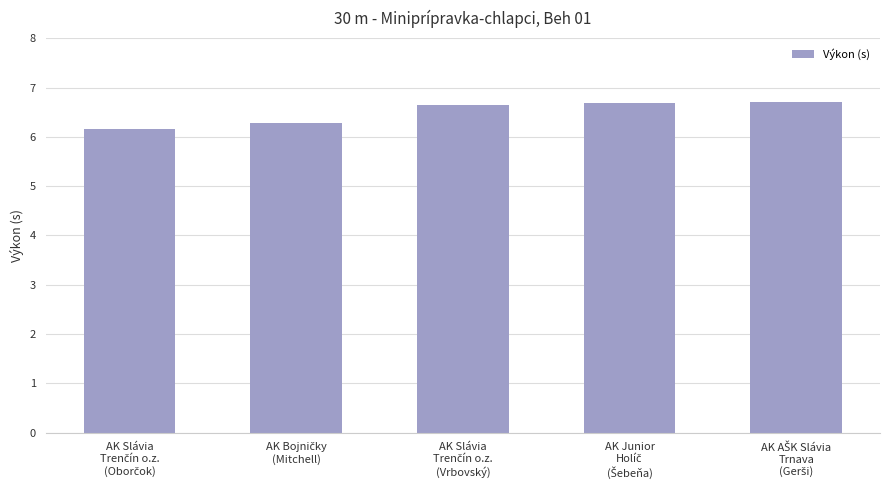

Count the values in the range 6 to 7.

5